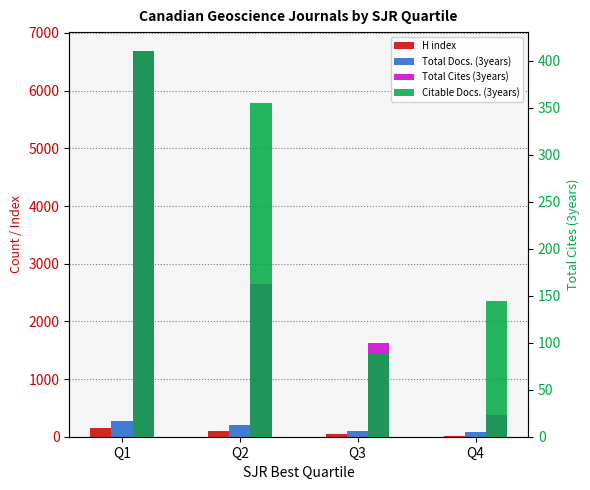

Which category has the highest value in the Citable Docs. (3years) series?

Q1